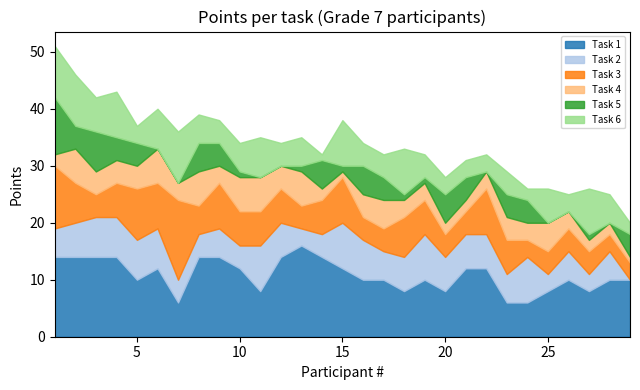

Where is the first local minimum for Task 4?

7